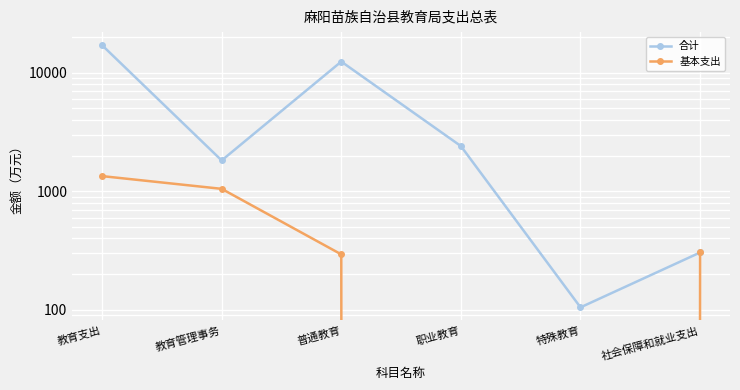

What is the difference between the maximum and minimum values in the 基本支出 series?

1340.8